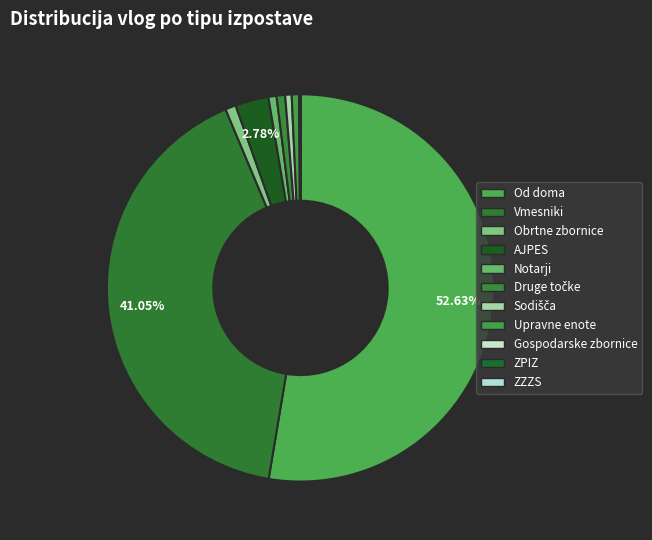

Between Od doma and Notarji, which is larger?

Od doma